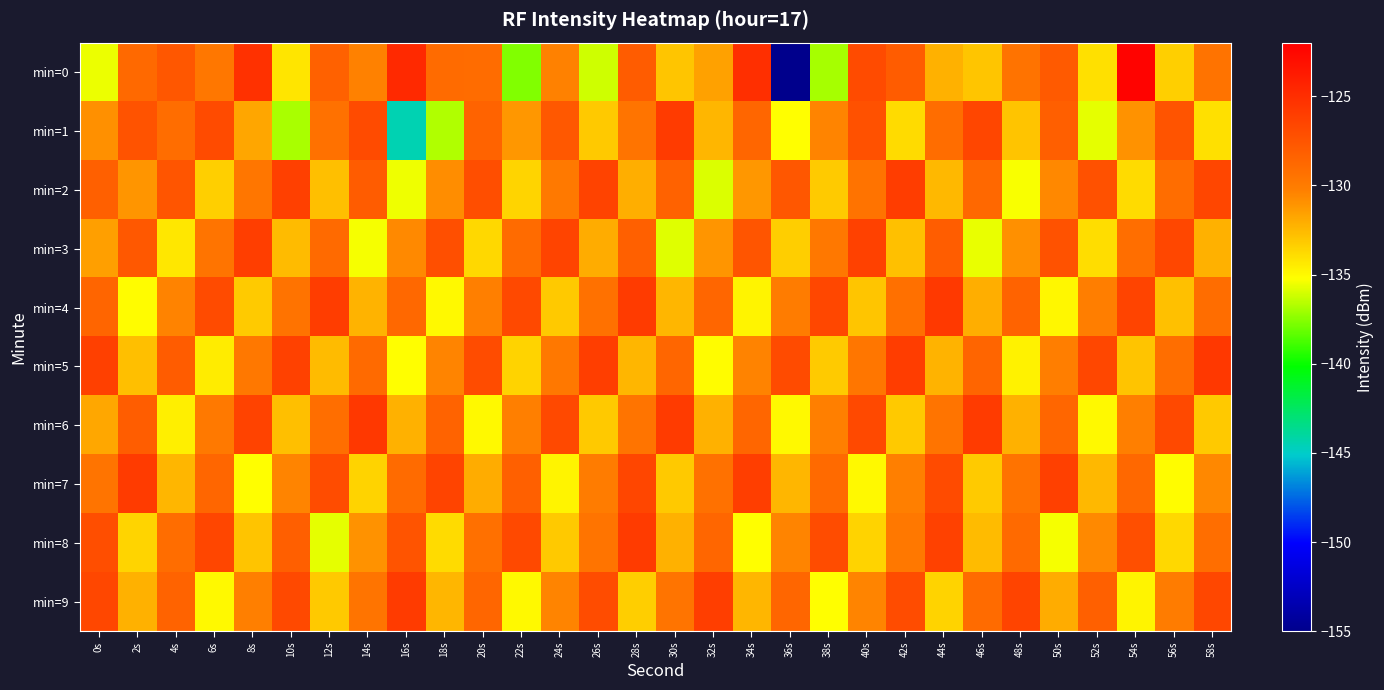

Reading right to left, list all the values displayed in this chart.

min=0: 58s=-129.5	56s=-133.4	54s=-122.3	52s=-134.0	50s=-127.9	48s=-129.5	46s=-133.0	44s=-132.2	42s=-128.0	40s=-127.0	38s=-136.9	36s=-155.4	34s=-125.1	32s=-131.6	30s=-133.0	28s=-128.0	26s=-136.1	24s=-130.3	22s=-137.7	20s=-129.0	18s=-129.0	16s=-124.7	14s=-130.3	12s=-128.3	10s=-134.2	8s=-125.3	6s=-129.7	4s=-127.7	2s=-128.9	0s=-135.6
min=1: 58s=-134.0	56s=-127.5	54s=-131.0	52s=-135.7	50s=-128.2	48s=-132.9	46s=-126.6	44s=-129.1	42s=-133.8	40s=-127.3	38s=-130.5	36s=-135.2	34s=-128.7	32s=-132.4	30s=-125.9	28s=-129.6	26s=-133.1	24s=-127.8	22s=-131.2	20s=-128.5	18s=-136.7	16s=-144.5	14s=-127.0	12s=-129.4	10s=-136.8	8s=-131.8	6s=-126.9	4s=-129.1	2s=-127.4	0s=-130.9
min=2: 58s=-126.6	56s=-129.1	54s=-133.8	52s=-127.3	50s=-130.6	48s=-135.3	46s=-128.8	44s=-132.5	42s=-126.0	40s=-129.5	38s=-133.2	36s=-127.7	34s=-131.2	32s=-135.9	30s=-128.4	28s=-132.1	26s=-126.4	24s=-129.9	22s=-133.6	20s=-127.1	18s=-130.8	16s=-135.5	14s=-128.0	12s=-132.7	10s=-126.2	8s=-129.7	6s=-133.4	4s=-127.6	2s=-131.1	0s=-128.3
min=3: 58s=-132.2	56s=-126.7	54s=-129.2	52s=-133.9	50s=-127.4	48s=-130.9	46s=-135.6	44s=-128.1	42s=-132.8	40s=-126.3	38s=-129.8	36s=-133.3	34s=-127.6	32s=-131.1	30s=-135.8	28s=-128.3	26s=-132.0	24s=-126.5	22s=-129.0	20s=-133.7	18s=-127.2	16s=-130.7	14s=-135.4	12s=-128.9	10s=-132.6	8s=-126.1	6s=-129.6	4s=-134.3	2s=-127.8	0s=-131.5
min=4: 58s=-129.1	56s=-132.8	54s=-126.5	52s=-130.2	50s=-134.9	48s=-128.5	46s=-132.1	44s=-125.8	42s=-129.3	40s=-133.0	38s=-126.7	36s=-130.1	34s=-134.8	32s=-128.7	30s=-132.4	28s=-125.9	26s=-129.4	24s=-133.1	22s=-126.8	20s=-130.3	18s=-135.0	16s=-128.8	14s=-132.3	12s=-126.0	10s=-129.5	8s=-133.2	6s=-126.9	4s=-130.4	2s=-135.1	0s=-128.6
min=5: 58s=-125.7	56s=-129.2	54s=-132.9	52s=-126.7	50s=-130.2	48s=-134.7	46s=-128.6	44s=-132.3	42s=-126.0	40s=-129.7	38s=-133.2	36s=-126.9	34s=-130.4	32s=-135.1	30s=-128.7	28s=-132.4	26s=-126.1	24s=-129.8	22s=-133.5	20s=-127.0	18s=-130.5	16s=-135.2	14s=-128.9	12s=-132.6	10s=-126.3	8s=-129.8	6s=-134.5	4s=-128.0	2s=-132.7	0s=-126.2
min=6: 58s=-133.1	56s=-126.8	54s=-130.3	52s=-135.0	50s=-128.7	48s=-132.2	46s=-125.9	44s=-129.6	42s=-133.1	40s=-126.8	38s=-130.3	36s=-135.0	34s=-128.7	32s=-132.2	30s=-125.9	28s=-129.6	26s=-133.1	24s=-126.8	22s=-130.3	20s=-135.0	18s=-128.5	16s=-132.2	14s=-125.7	12s=-129.2	10s=-132.7	8s=-126.4	6s=-129.9	4s=-134.6	2s=-128.1	0s=-131.8
min=7: 58s=-130.6	56s=-135.1	54s=-128.8	52s=-132.5	50s=-126.2	48s=-129.5	46s=-133.2	44s=-126.9	42s=-130.3	40s=-135.0	38s=-128.9	36s=-132.4	34s=-126.1	32s=-129.4	30s=-133.1	28s=-126.6	26s=-130.1	24s=-134.8	22s=-128.3	20s=-132.0	18s=-126.5	16s=-129.0	14s=-133.5	12s=-127.0	10s=-130.5	8s=-135.2	6s=-128.7	4s=-132.4	2s=-125.9	0s=-129.6
min=8: 58s=-129.2	56s=-133.7	54s=-127.2	52s=-130.7	50s=-135.4	48s=-128.9	46s=-132.6	44s=-126.3	42s=-129.8	40s=-133.5	38s=-127.0	36s=-130.5	34s=-135.2	32s=-128.7	30s=-132.2	28s=-125.9	26s=-129.6	24s=-133.1	22s=-126.8	20s=-129.3	18s=-133.8	16s=-127.5	14s=-131.0	12s=-135.7	10s=-128.2	8s=-132.9	6s=-126.6	4s=-129.1	2s=-133.6	0s=-127.1
min=9: 58s=-126.7	56s=-130.1	54s=-134.8	52s=-128.3	50s=-132.0	48s=-126.5	46s=-129.0	44s=-133.5	42s=-127.0	40s=-130.5	38s=-135.2	36s=-128.7	34s=-132.4	32s=-126.1	30s=-129.6	28s=-133.3	26s=-127.0	24s=-130.5	22s=-135.0	20s=-128.7	18s=-132.4	16s=-125.9	14s=-129.6	12s=-133.1	10s=-126.8	8s=-130.3	6s=-135.0	4s=-128.5	2s=-132.2	0s=-126.7